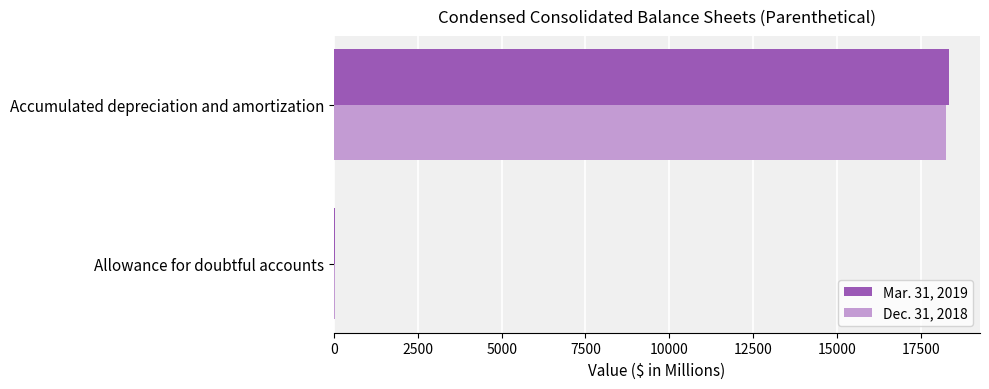

At which category is the sum across all series the highest?

Accumulated depreciation and amortization